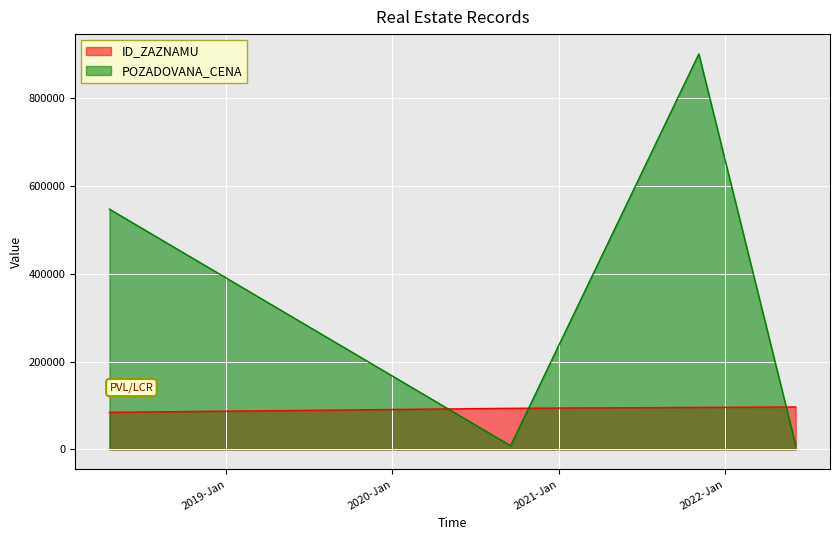

How many interior local peaks does the POZADOVANA_CENA series have?

1